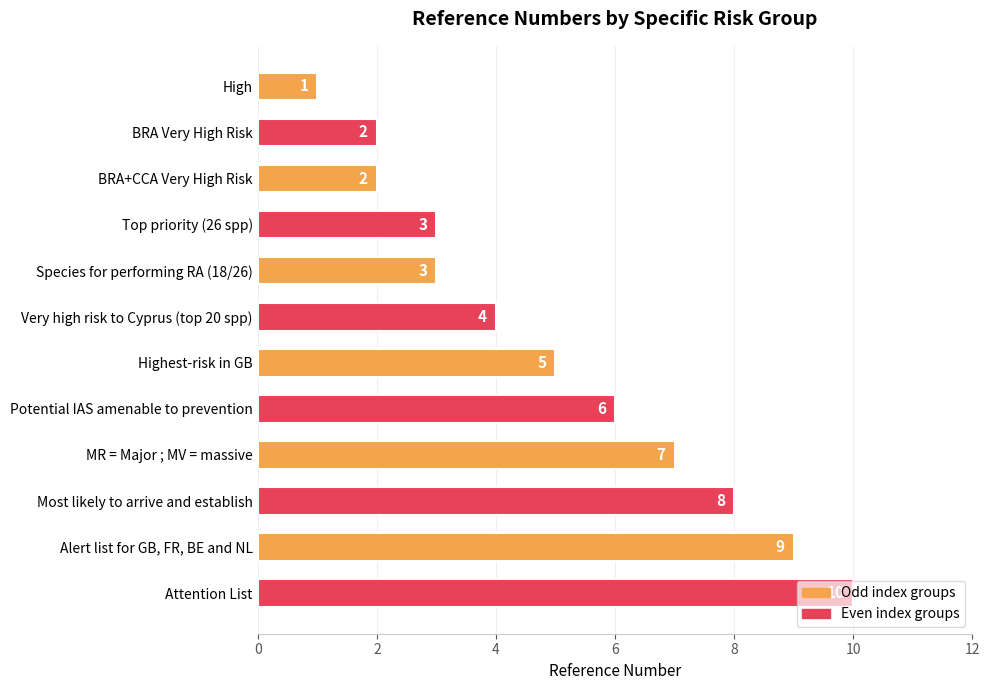

The chart shows a value of 15 at Alert list for GB, FR, BE and NL. True or false?

False